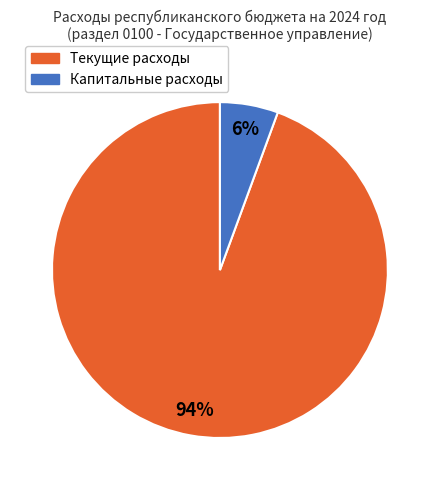

To the nearest percent, what is the average slice percentage?

50%